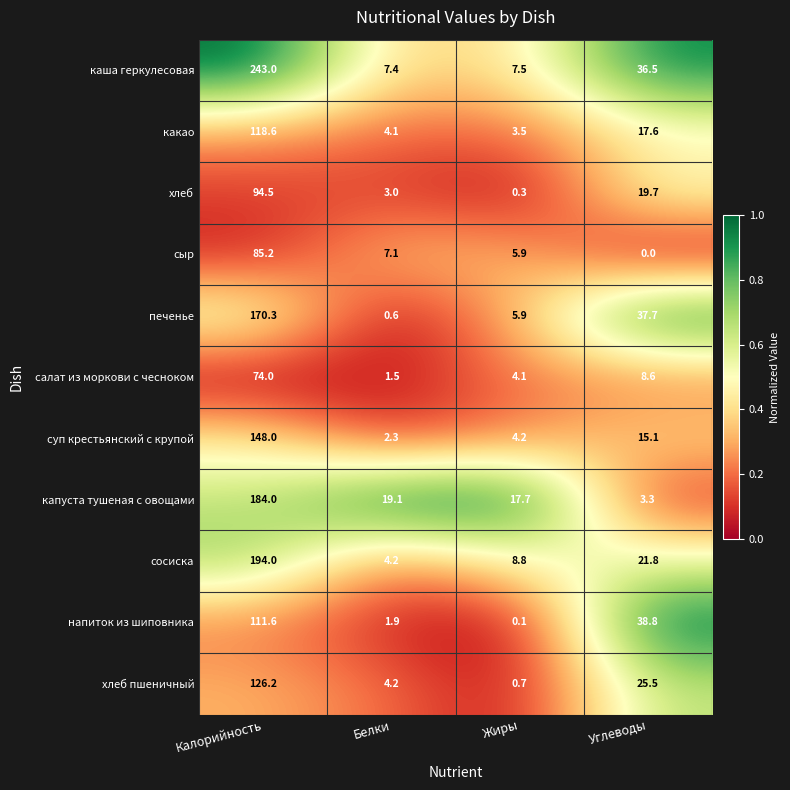

At which label is каша геркулесовая closest to 125?

Углеводы